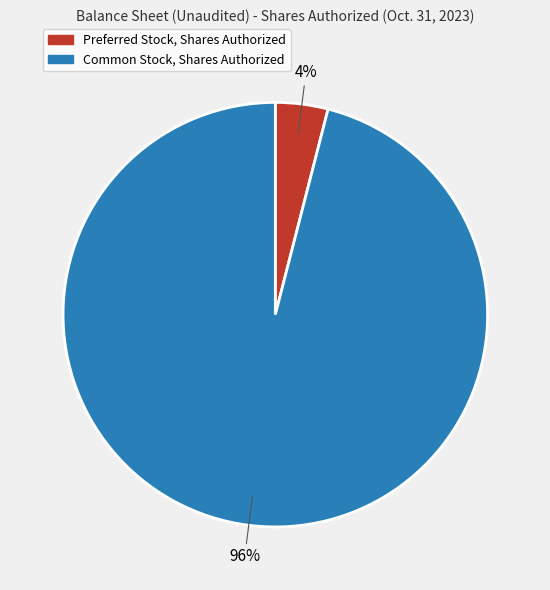

Count the number of slices in the pie.

2